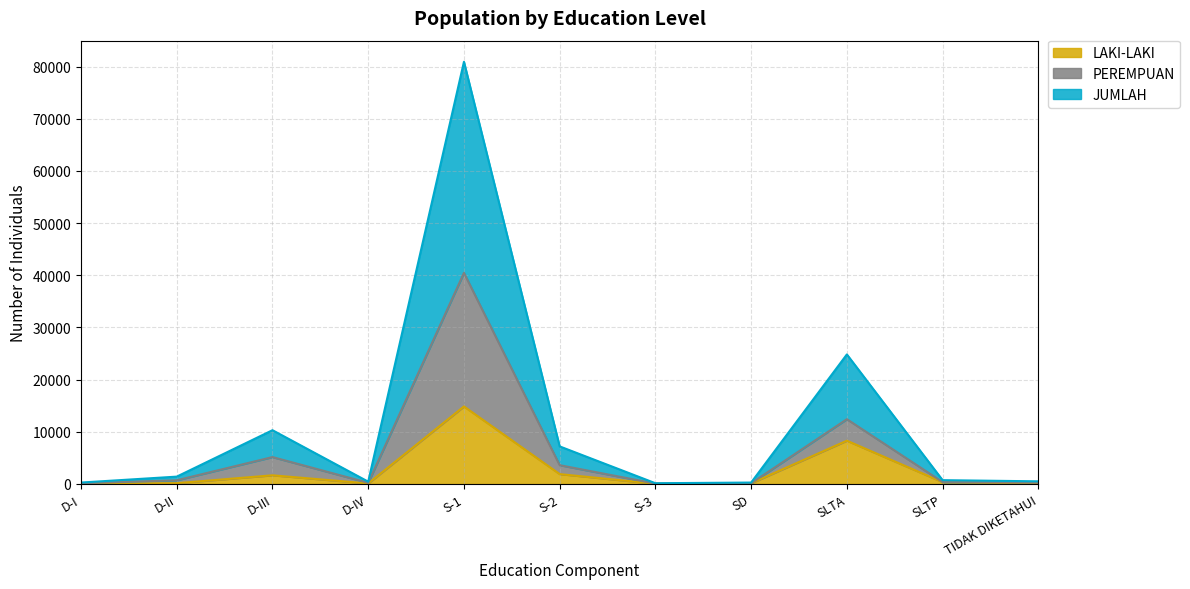

What value does the JUMLAH series have at S-1?

80934